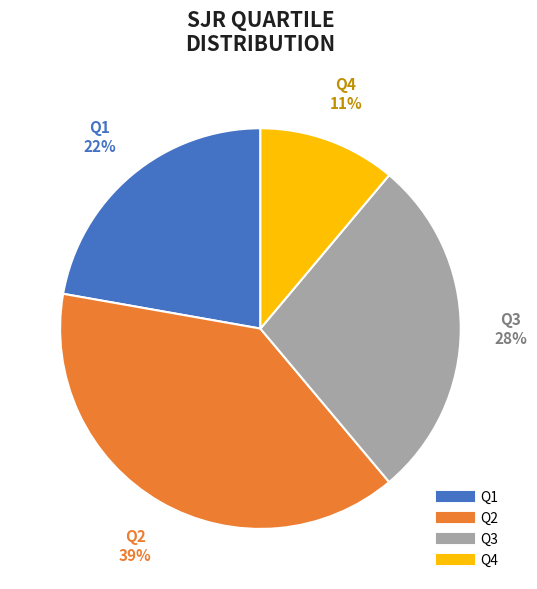

To the nearest percent, what percentage of the pie is Q3?

28%